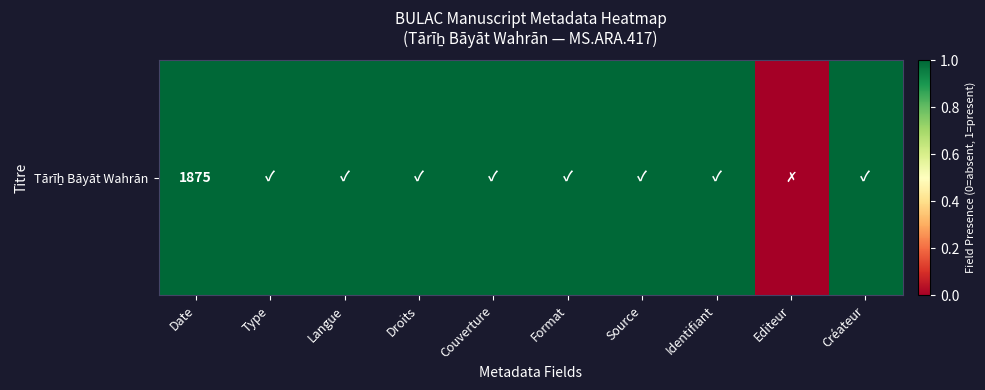

Which category has the highest value across all series?

Date